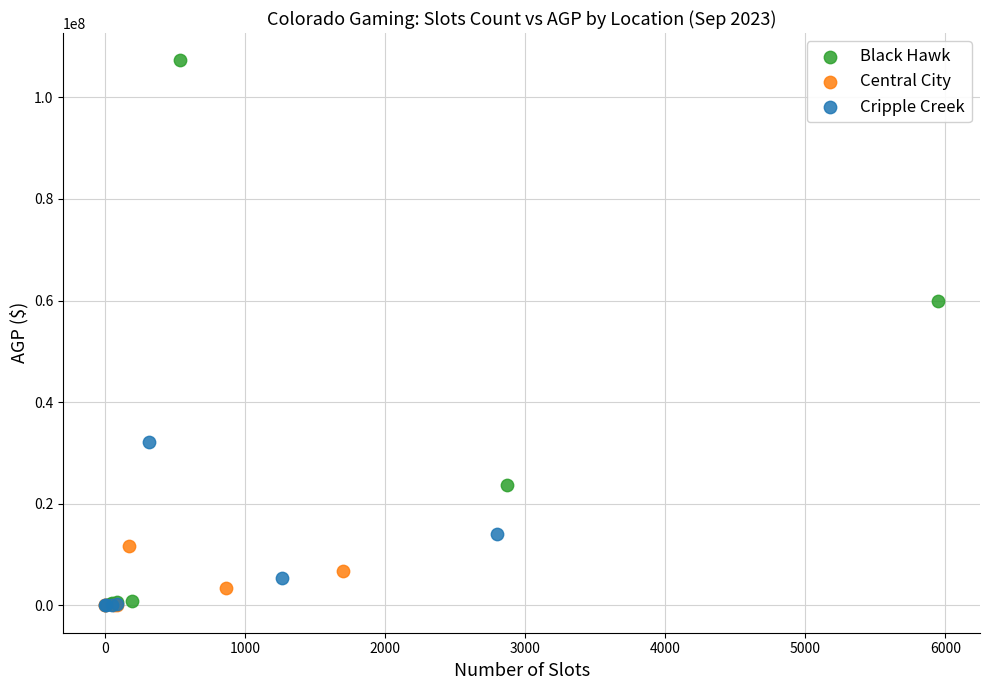

Which series contains the highest Y value?

Black Hawk